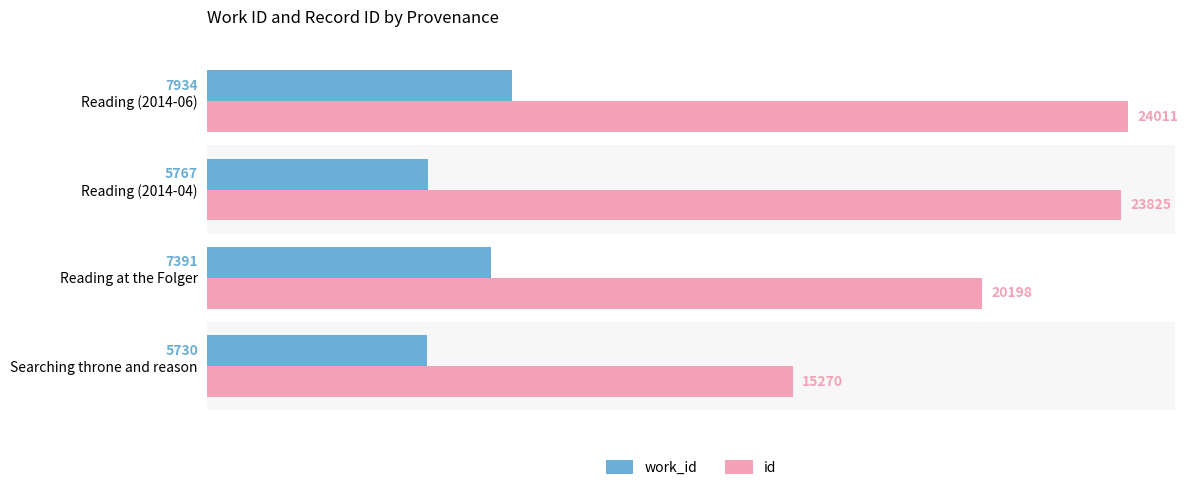

What is the maximum value for id?

24011